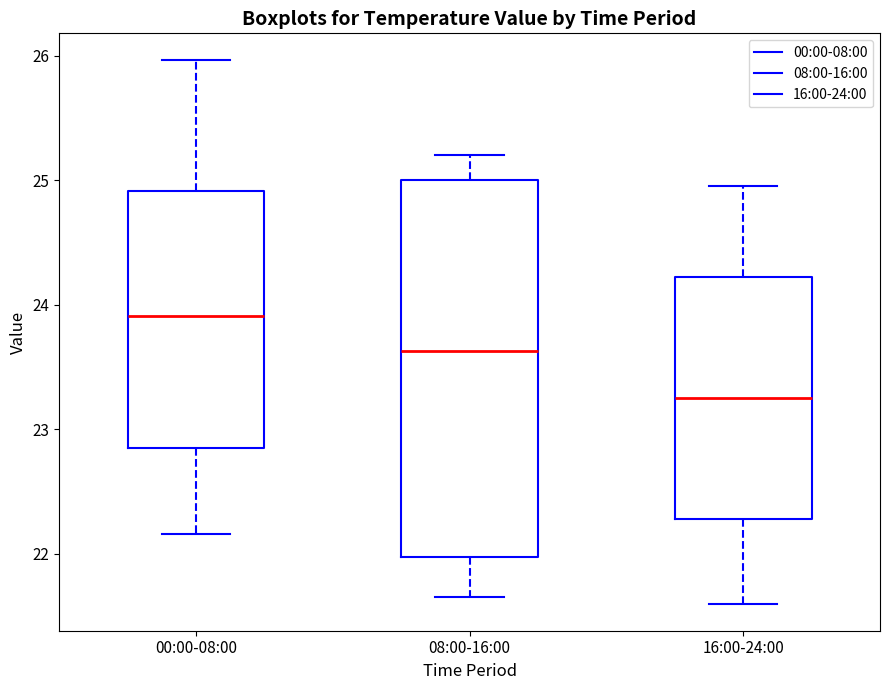

Where does the lower whisker of the box for 08:00-16:00 end on the y-axis? The values are not printed on the chart, so give them approximately, as read against the axis.

21.7